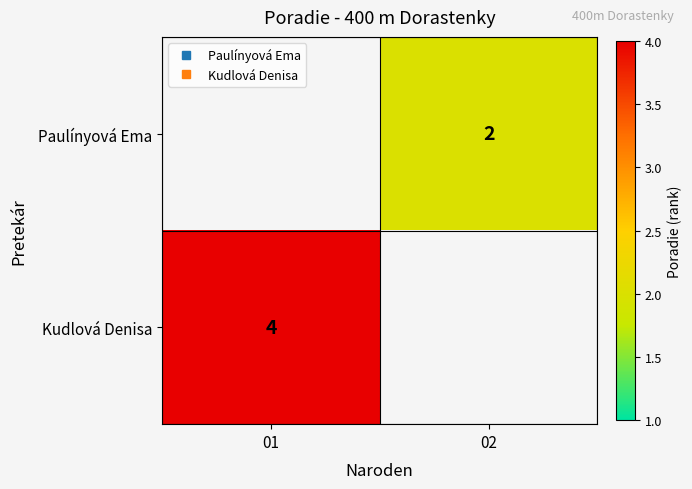

Between 01 and 02, which is larger?

02